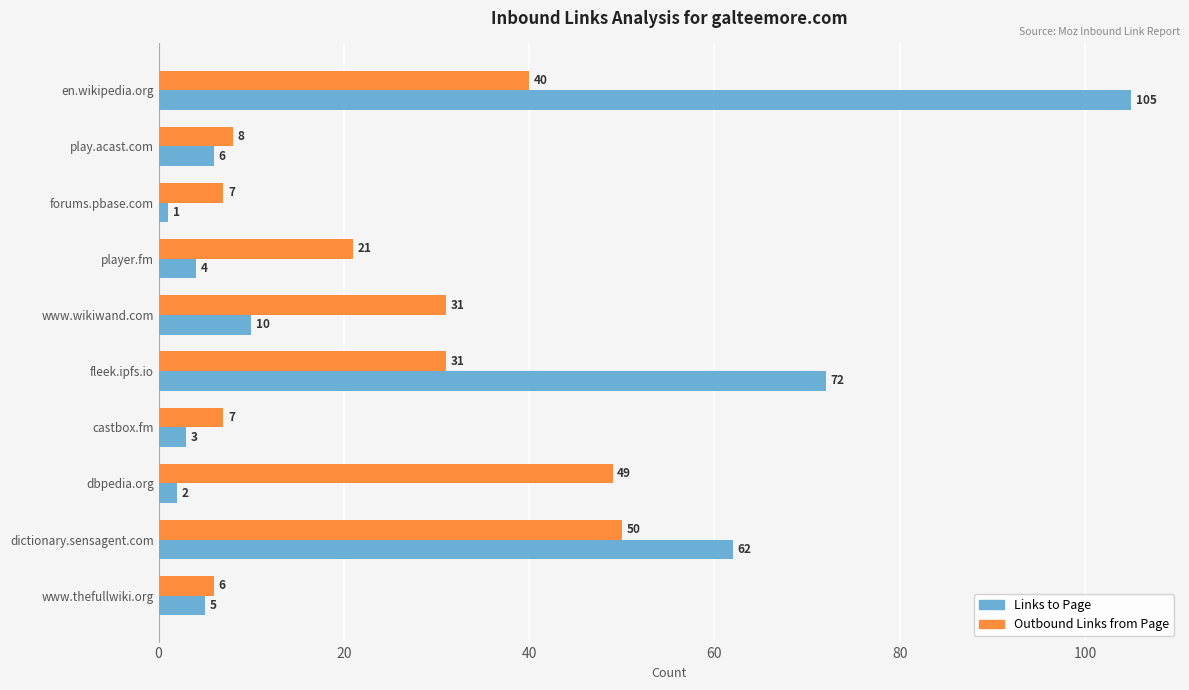

What is the sum of all Outbound Links from Page values?

250